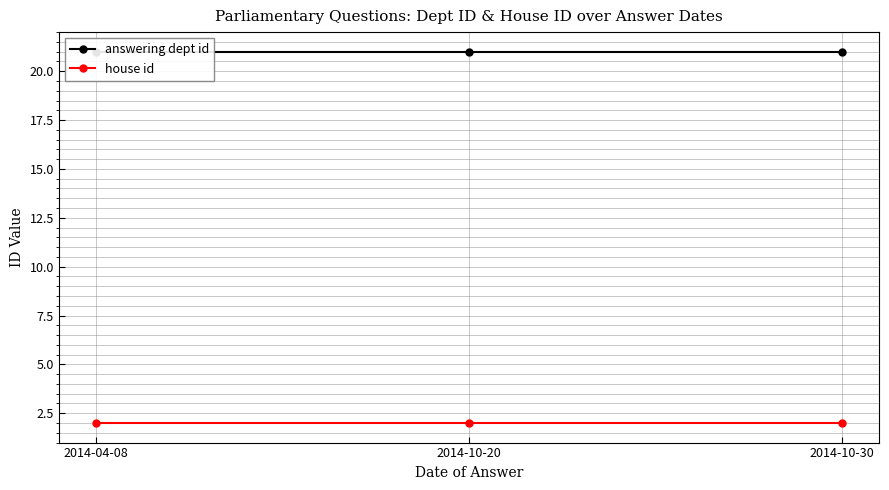

List the series in order of their overall mean, lowest first.

house id, answering dept id